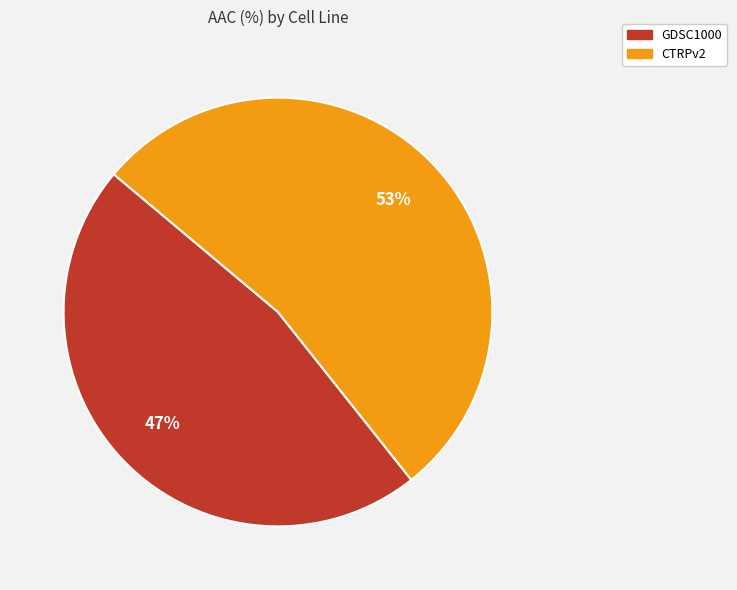

What is the ratio of the value at GDSC1000 to the value at CTRPv2?

0.9